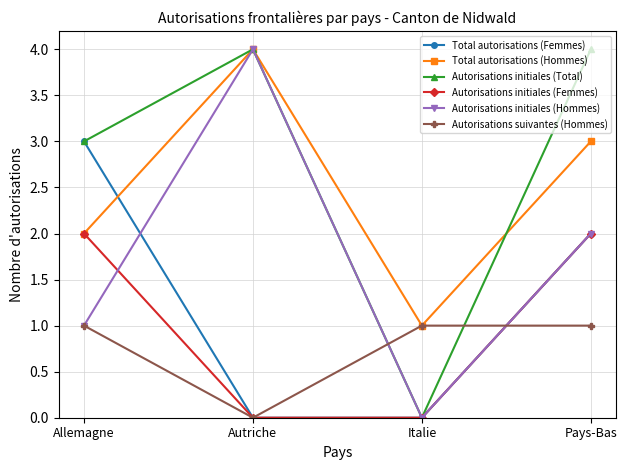

Reading right to left, transcribe all the data shown in this chart.

Total autorisations (Femmes): 2	0	0	3
Total autorisations (Hommes): 3	1	4	2
Autorisations initiales (Total): 4	0	4	3
Autorisations initiales (Femmes): 2	0	0	2
Autorisations initiales (Hommes): 2	0	4	1
Autorisations suivantes (Hommes): 1	1	0	1